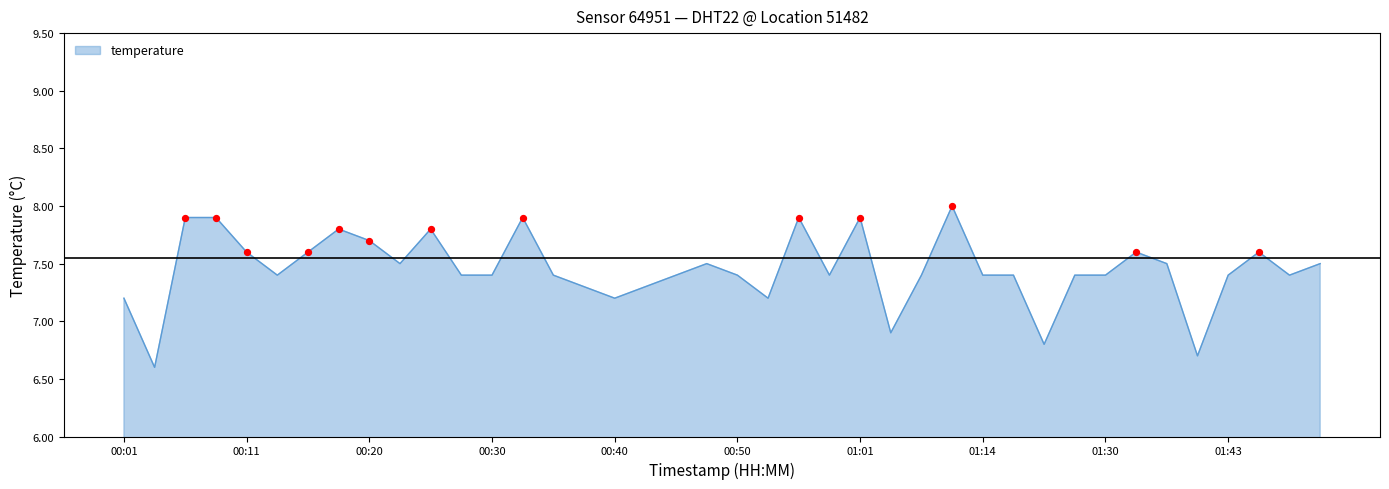

What is the difference between the maximum and minimum values?

1.4